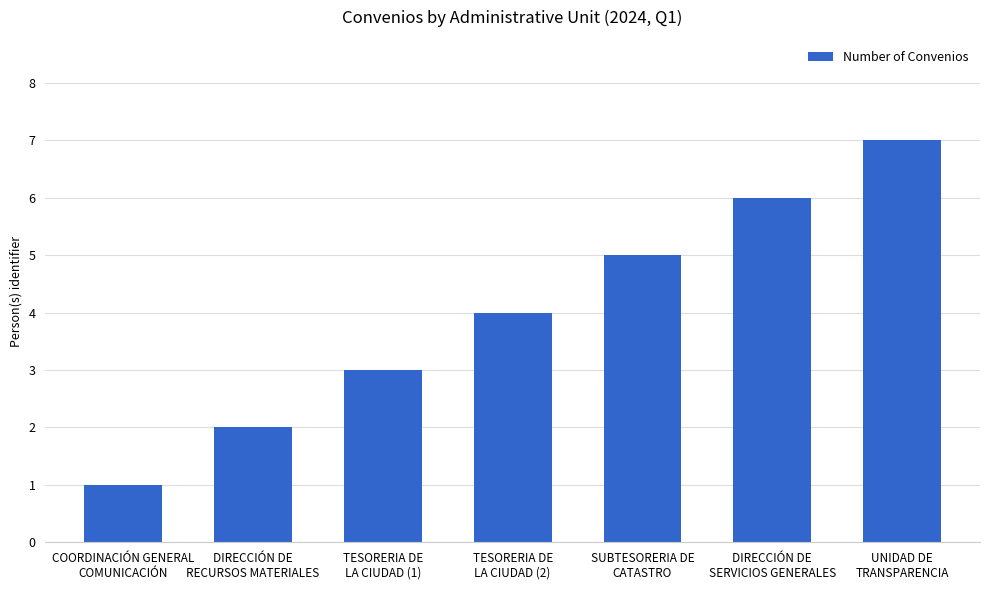

Reading left to right, extract all data points from this chart.

1	2	3	4	5	6	7